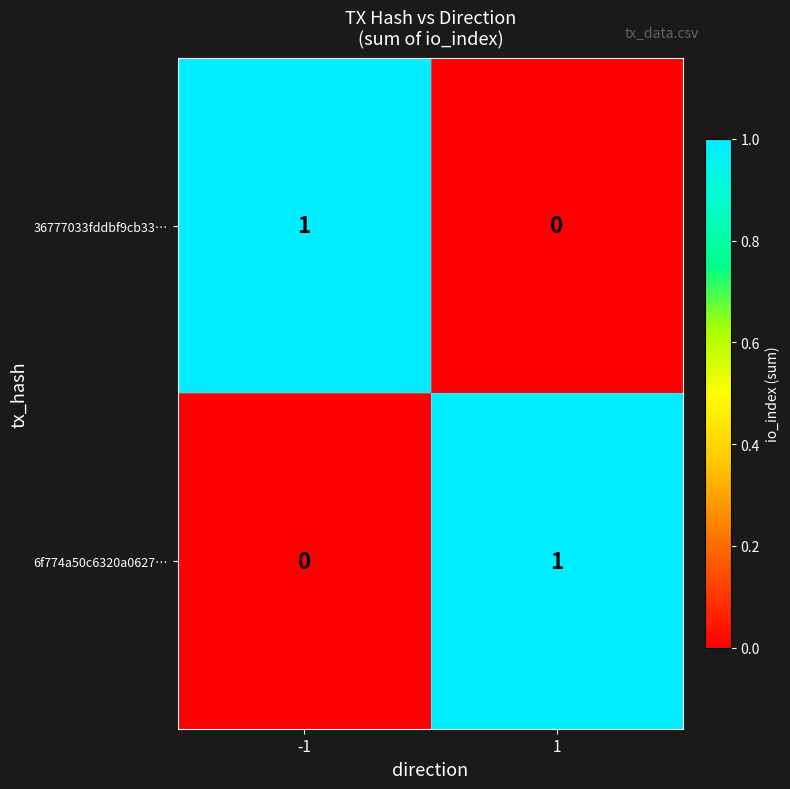

Is it true that 36777033fddbf9cb33… equals -1 at 1?

False